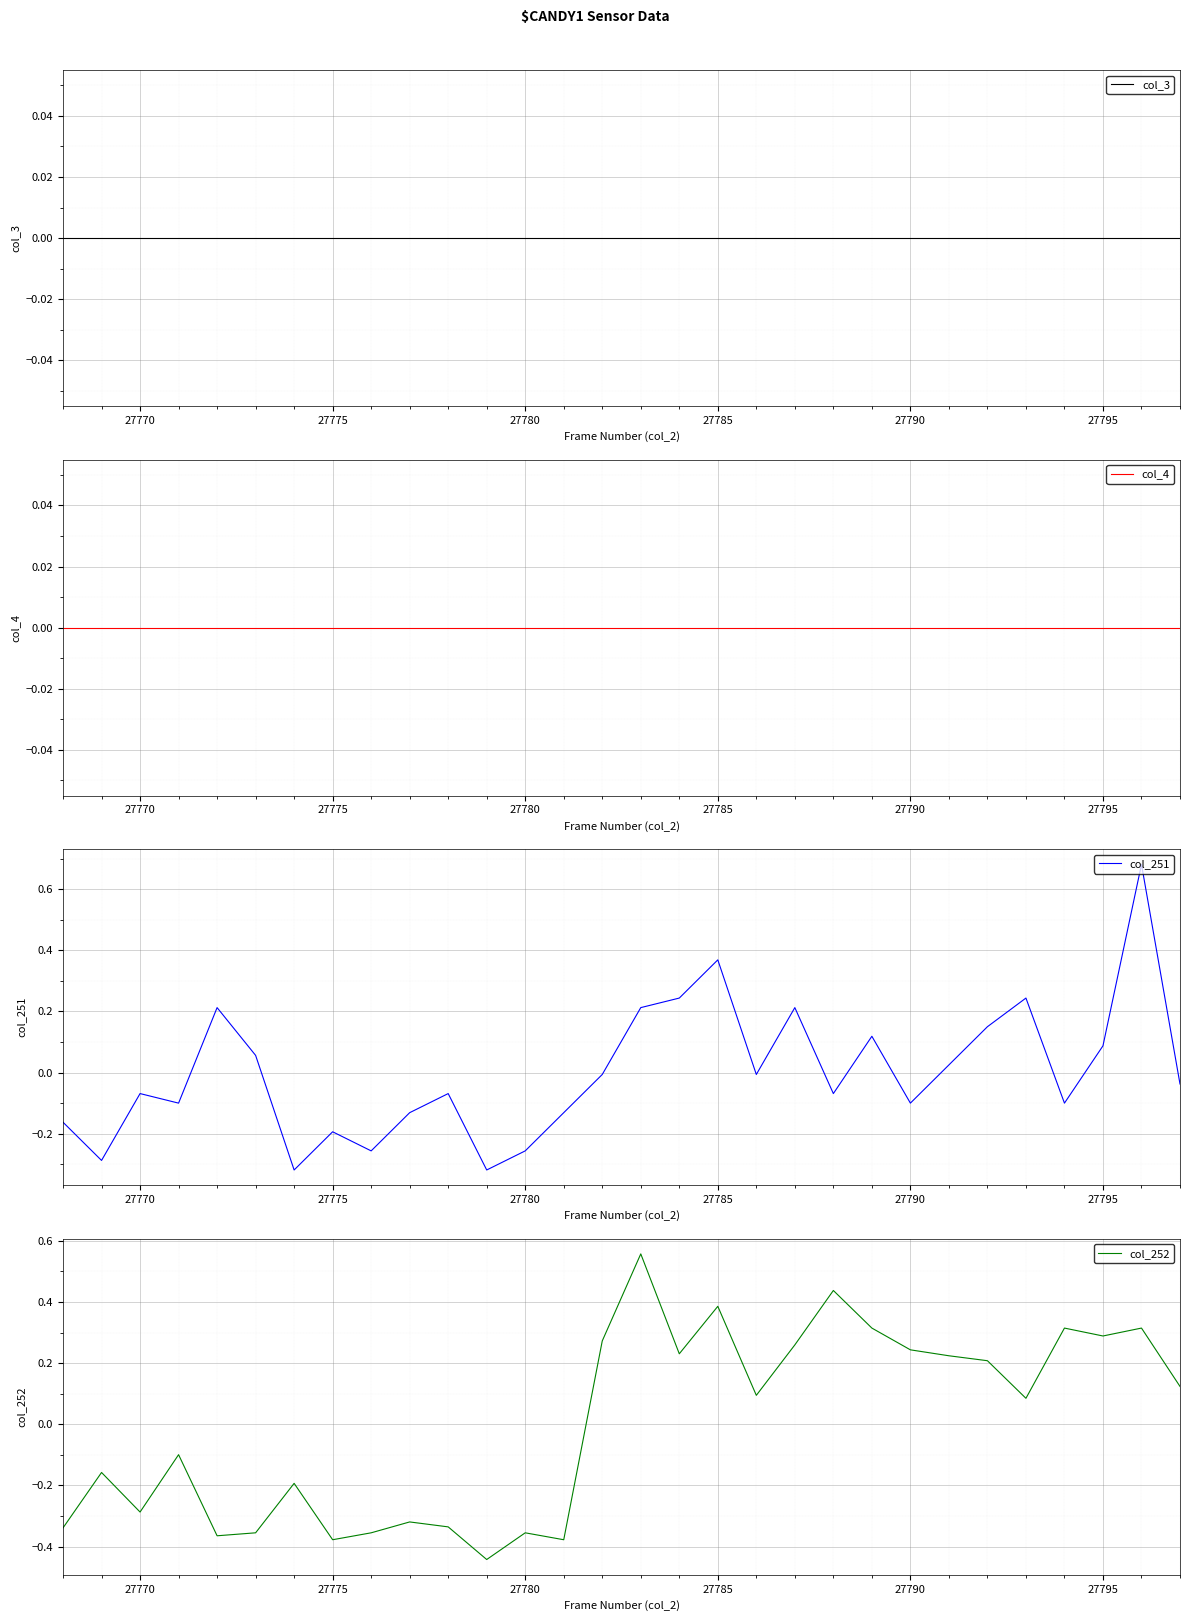

After their last crossing, which series has the higher values: col_252 or col_251?

col_252